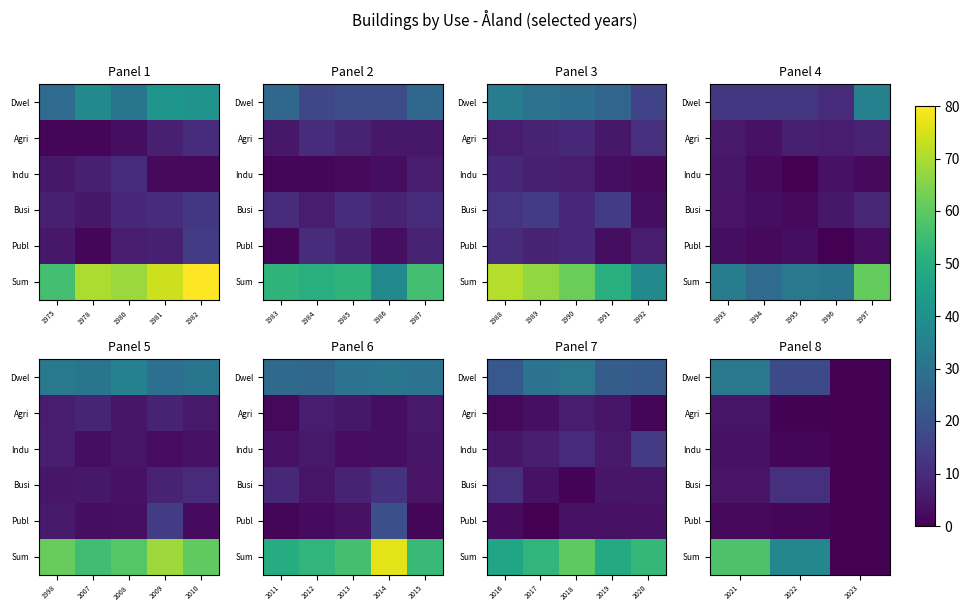

What is the difference between the maximum and minimum values in the Busi series?

11.0